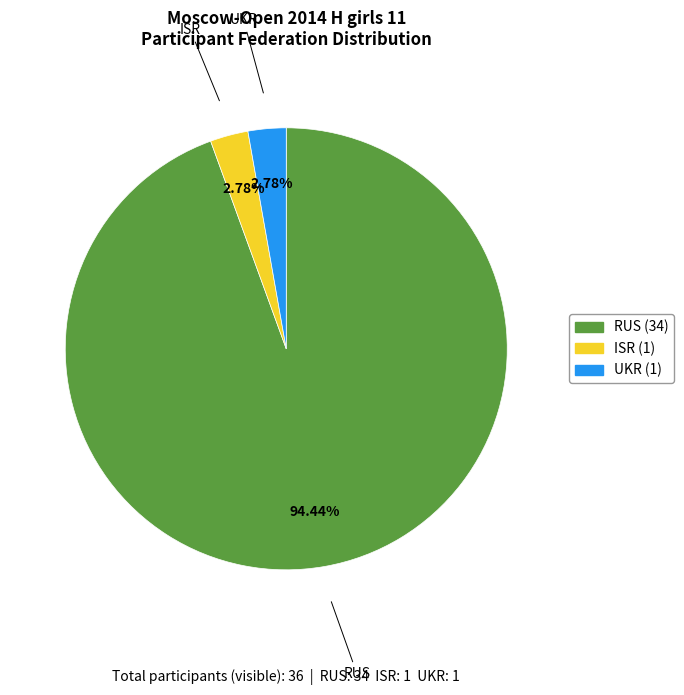

Is there a majority slice in this chart?

Yes